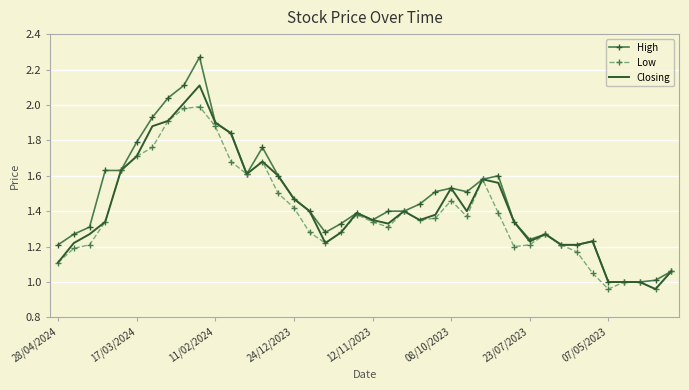

Which series has the largest range (max minus min)?

High